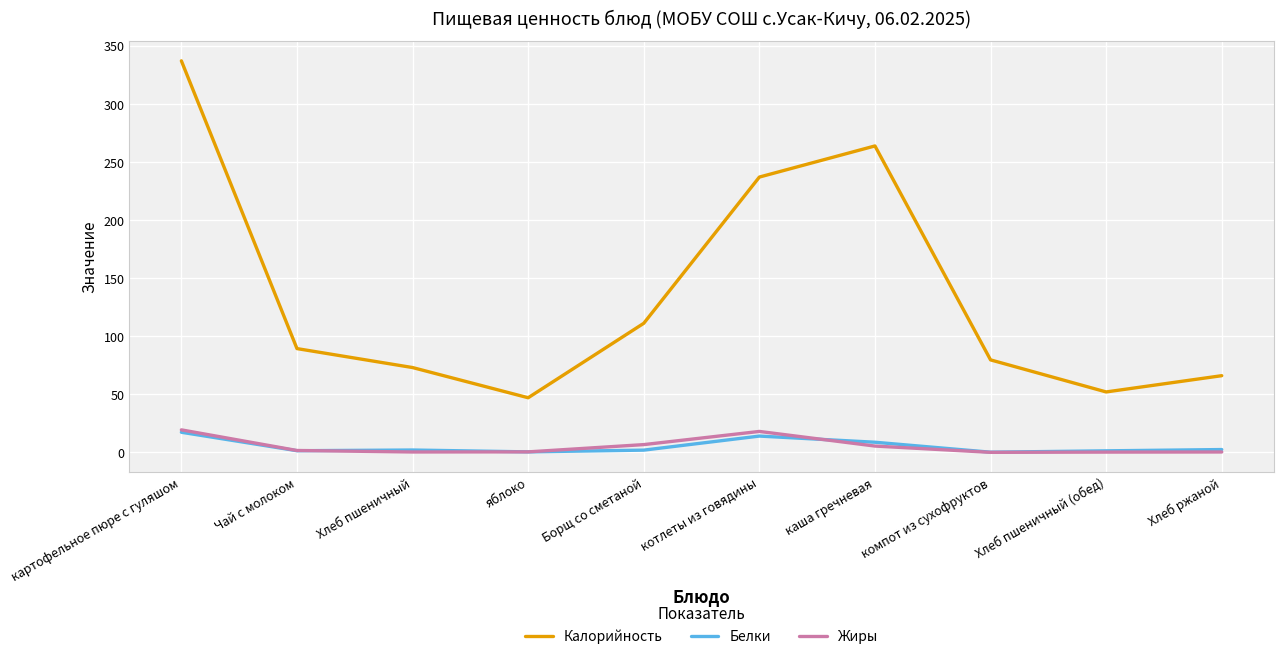

The Калорийность series shows 468.7 at картофельное пюре с гуляшом. True or false?

False